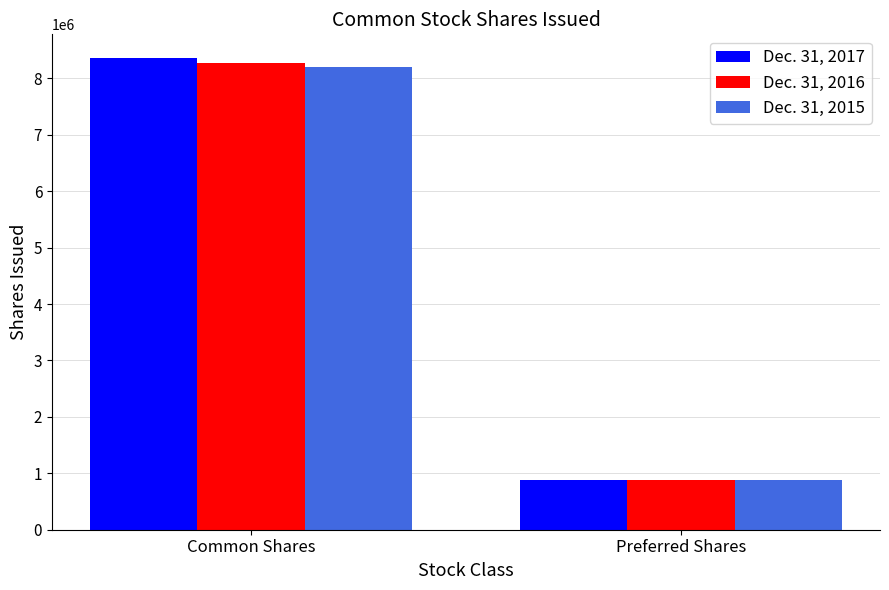

What value does the Dec. 31, 2017 series have at Preferred Shares, to the nearest 100?

882000